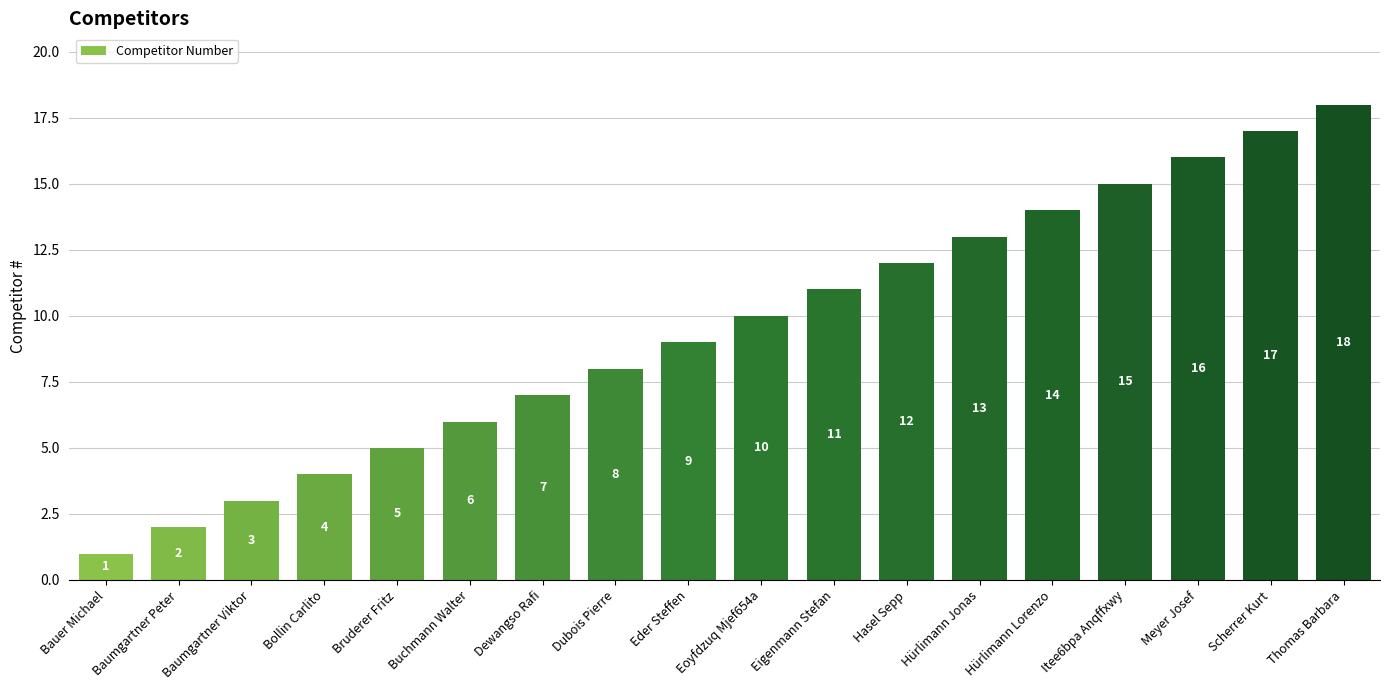

Are the bars grouped side by side (vs. stacked)?

No